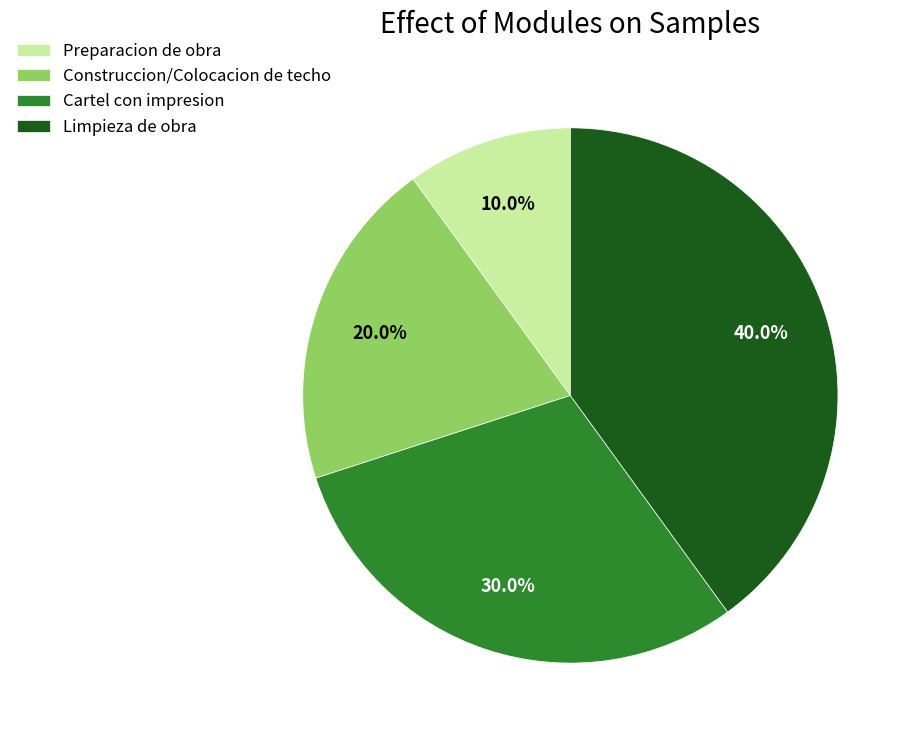

To the nearest percent, what percentage of the pie is Construccion/Colocacion de techo?

20%